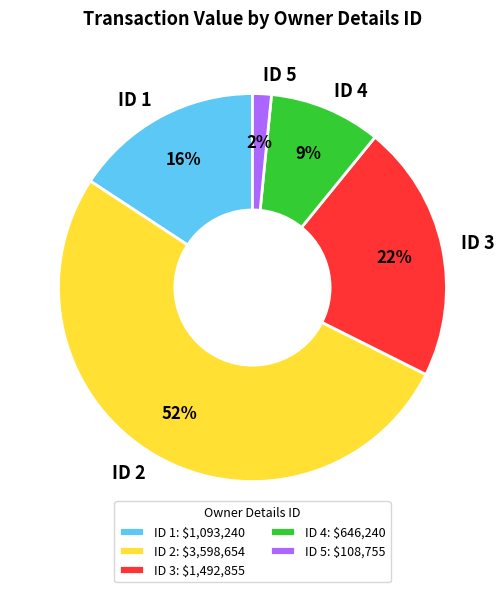

Approximately how many times larger is the value at ID 3 compared to ID 2?

0.4